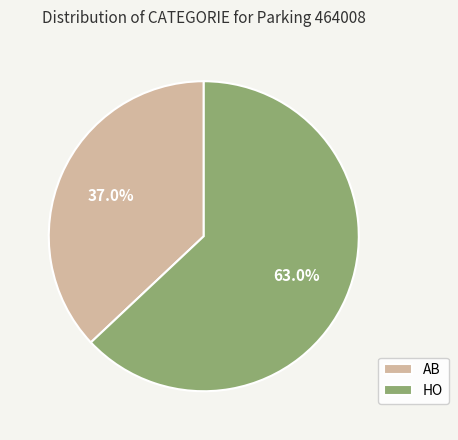

To the nearest percent, what portion does AB represent?

37%